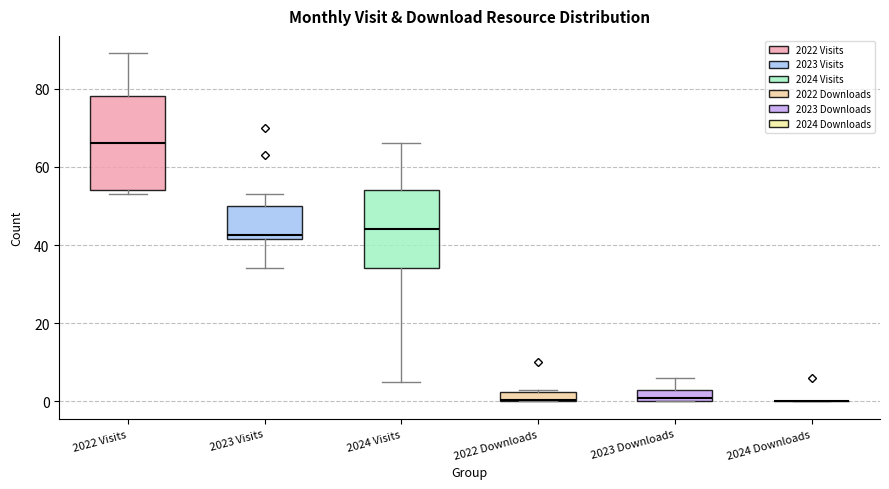

Which box is the tallest, from its lower edge to its upper edge?

2022 Visits